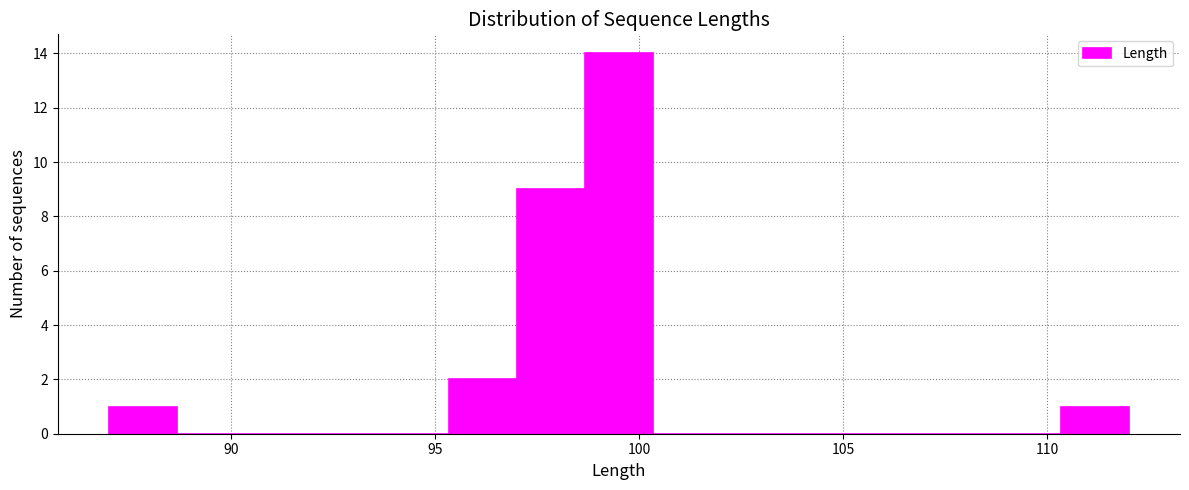

Around what value on the x-axis is the tallest bar? Give the approximate position of its centre, as read against the axis.

99.5